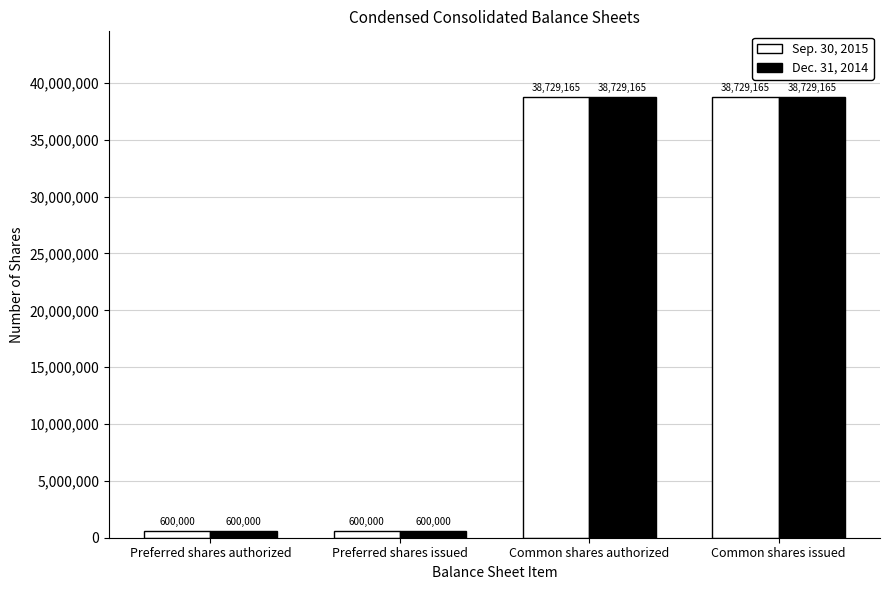

Is it true that Dec. 31, 2014 equals 600000 at Preferred shares authorized?

True